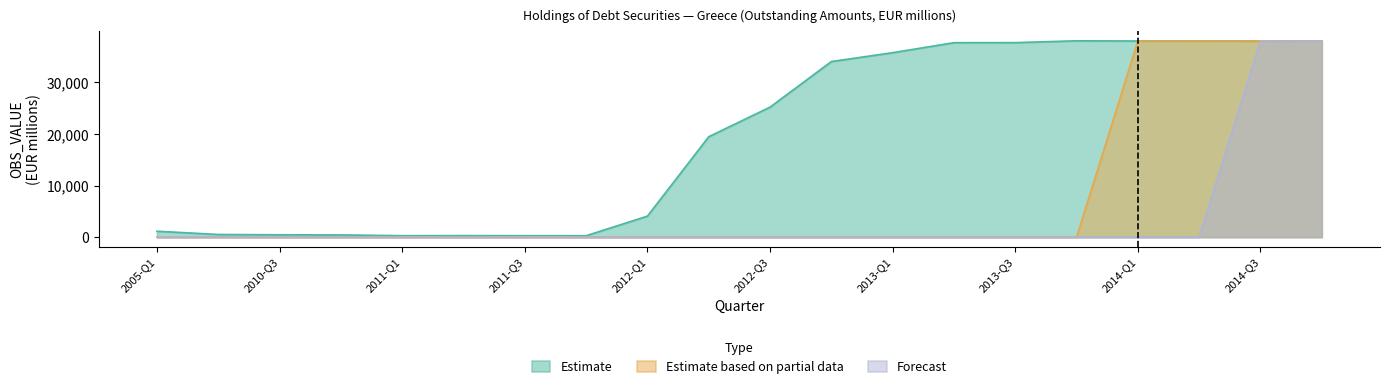

Reading left to right, what are all the values shown in this chart?

Estimate: 2005-Q1=1140	2010-Q2=511	2010-Q3=454	2010-Q4=424	2011-Q1=279	2011-Q2=297	2011-Q3=280	2011-Q4=272	2012-Q1=4071	2012-Q2=19461	2012-Q3=25193	2012-Q4=34028	2013-Q1=35746	2013-Q2=37685	2013-Q3=37693	2013-Q4=38049	2014-Q1=38008	2014-Q2=38022	2014-Q3=38031	2014-Q4=38005
Estimate based on partial data: 2005-Q1=0	2010-Q2=0	2010-Q3=0	2010-Q4=0	2011-Q1=0	2011-Q2=0	2011-Q3=0	2011-Q4=0	2012-Q1=0	2012-Q2=0	2012-Q3=0	2012-Q4=0	2013-Q1=0	2013-Q2=0	2013-Q3=0	2013-Q4=0	2014-Q1=38008	2014-Q2=38022	2014-Q3=38031	2014-Q4=38005
Forecast: 2005-Q1=0	2010-Q2=0	2010-Q3=0	2010-Q4=0	2011-Q1=0	2011-Q2=0	2011-Q3=0	2011-Q4=0	2012-Q1=0	2012-Q2=0	2012-Q3=0	2012-Q4=0	2013-Q1=0	2013-Q2=0	2013-Q3=0	2013-Q4=0	2014-Q1=0	2014-Q2=0	2014-Q3=38031	2014-Q4=38005